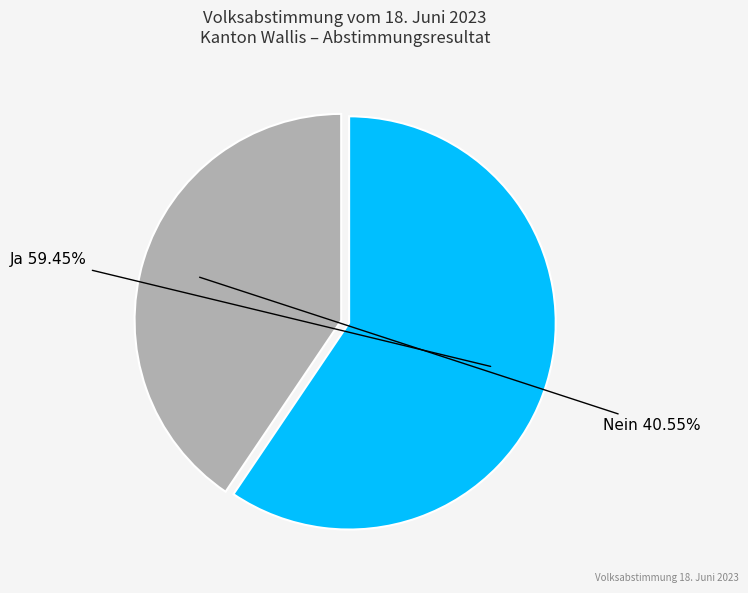

Does any single category account for the majority?

Yes